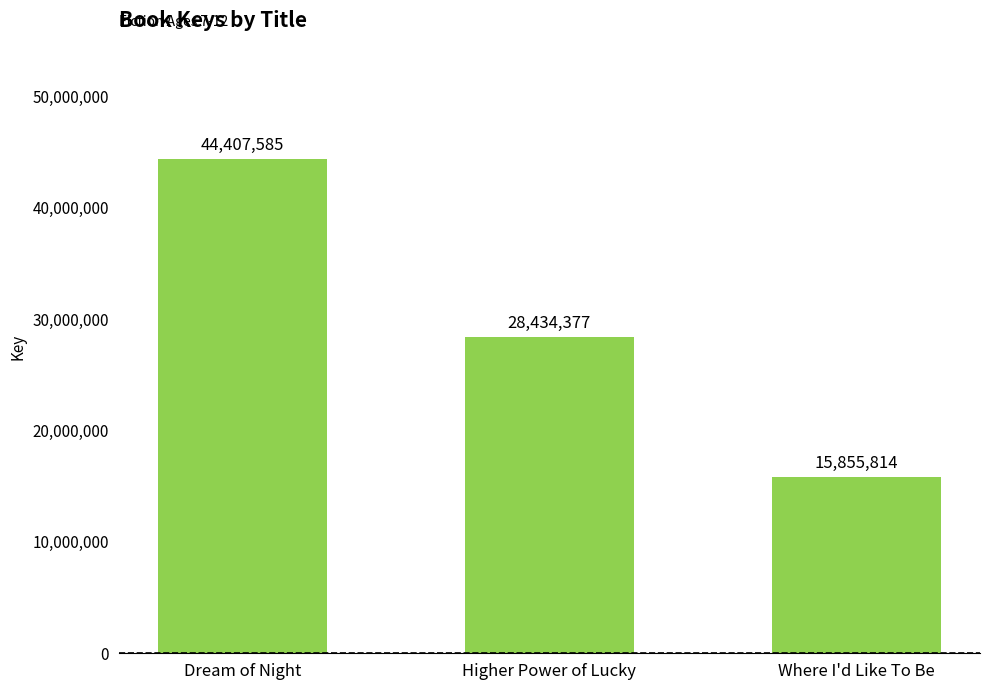

Where is the data nearest to the value 30131699?

Higher Power of Lucky